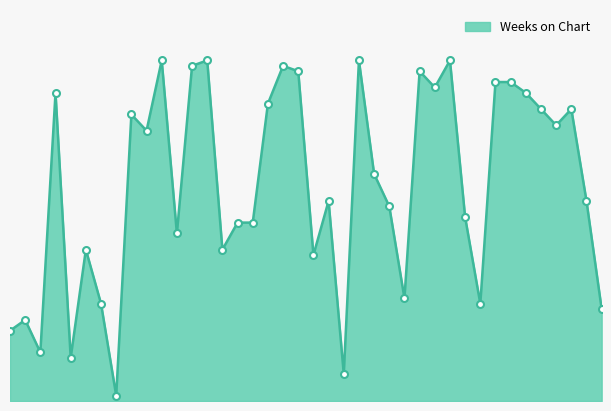

Is this an area chart (filled region under the line)?

Yes